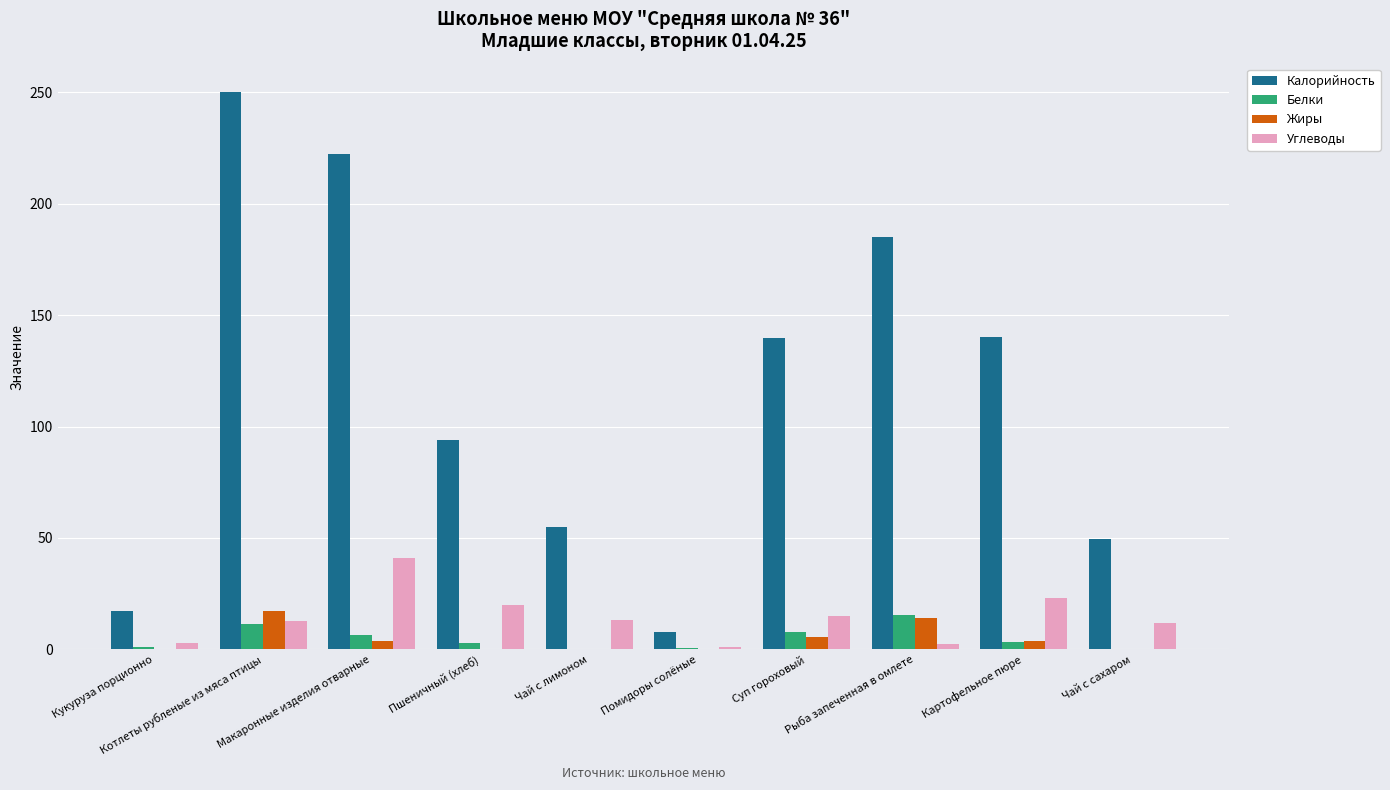

Which series has the largest total across all categories?

Калорийность